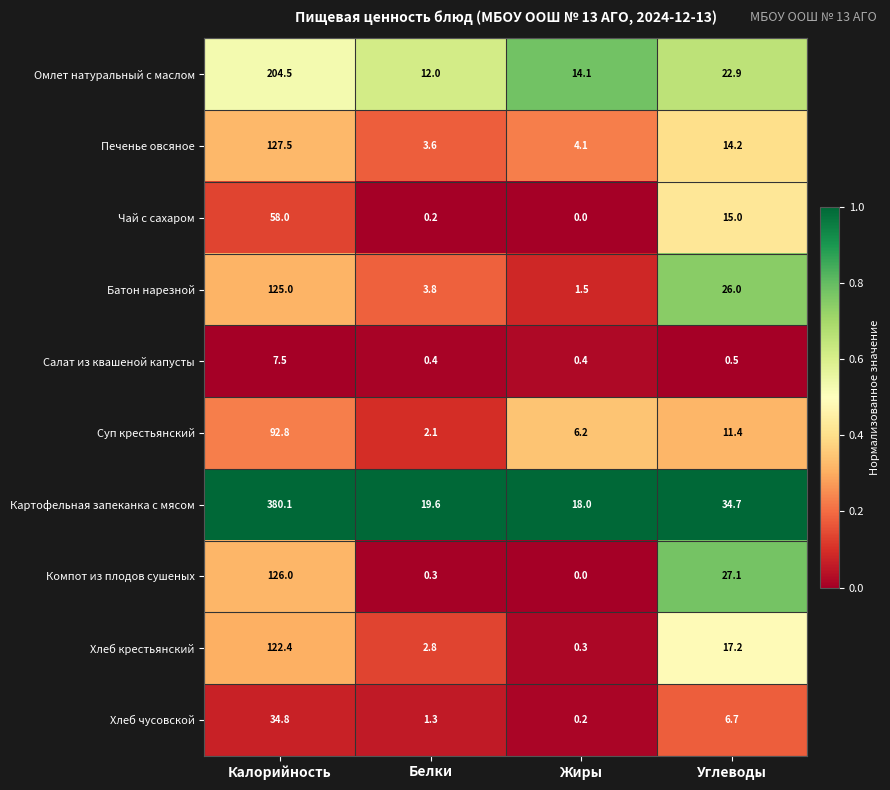

At how many categories does at least one series exceed 0?

4